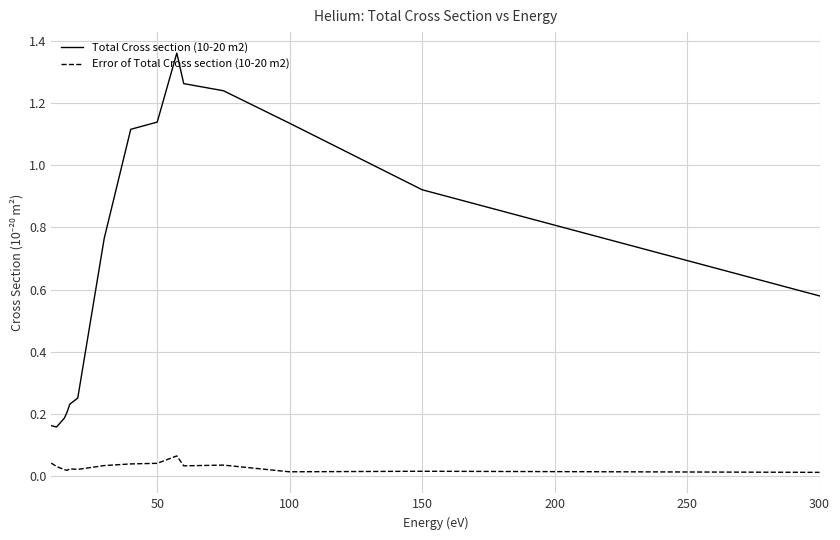

Rank the series by their average value, from highest to lowest.

Total Cross section (10-20 m2), Error of Total Cross section (10-20 m2)